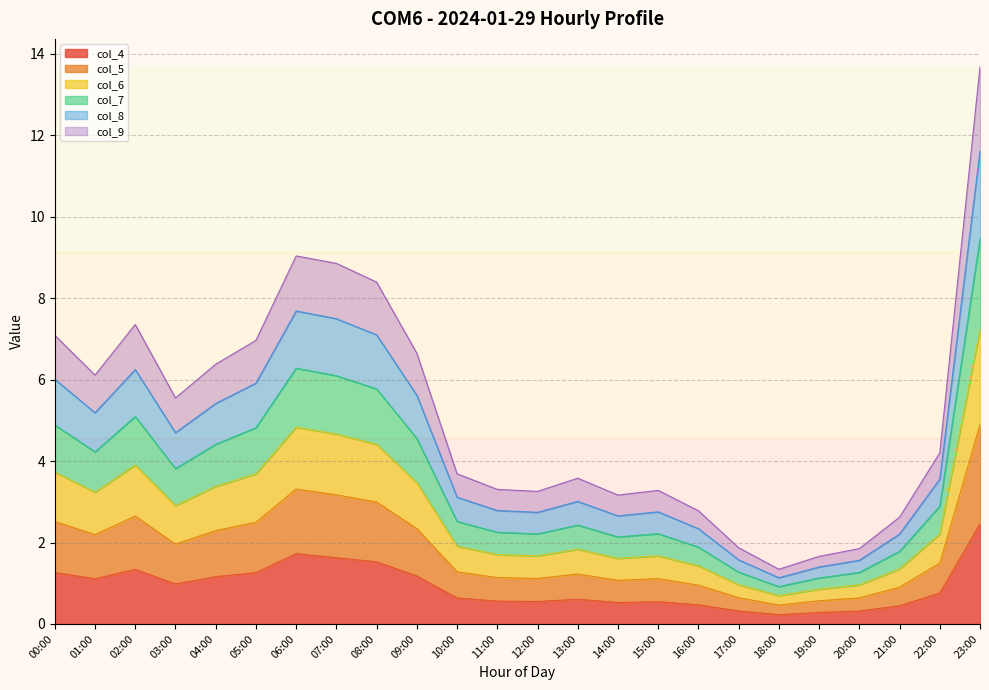

What is the label of the 6th point from the right?

18:00